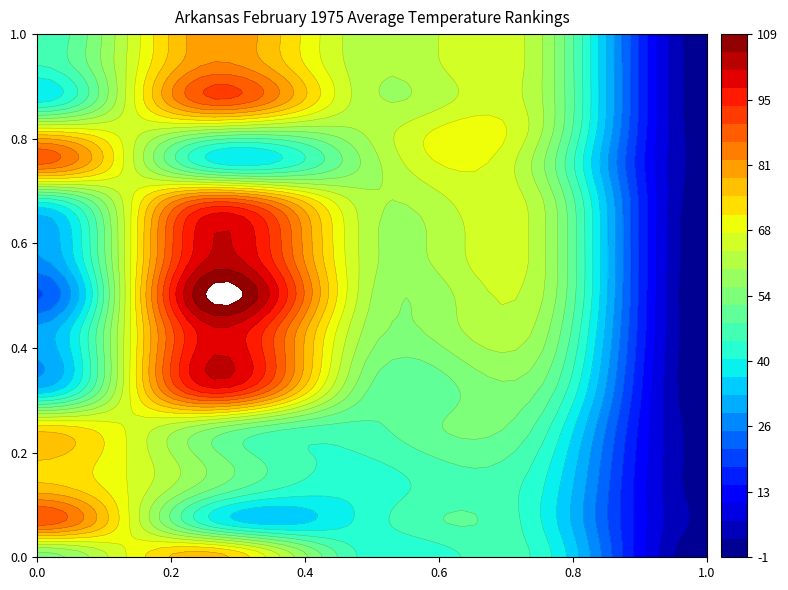

How many values in 6 are above zero?

4